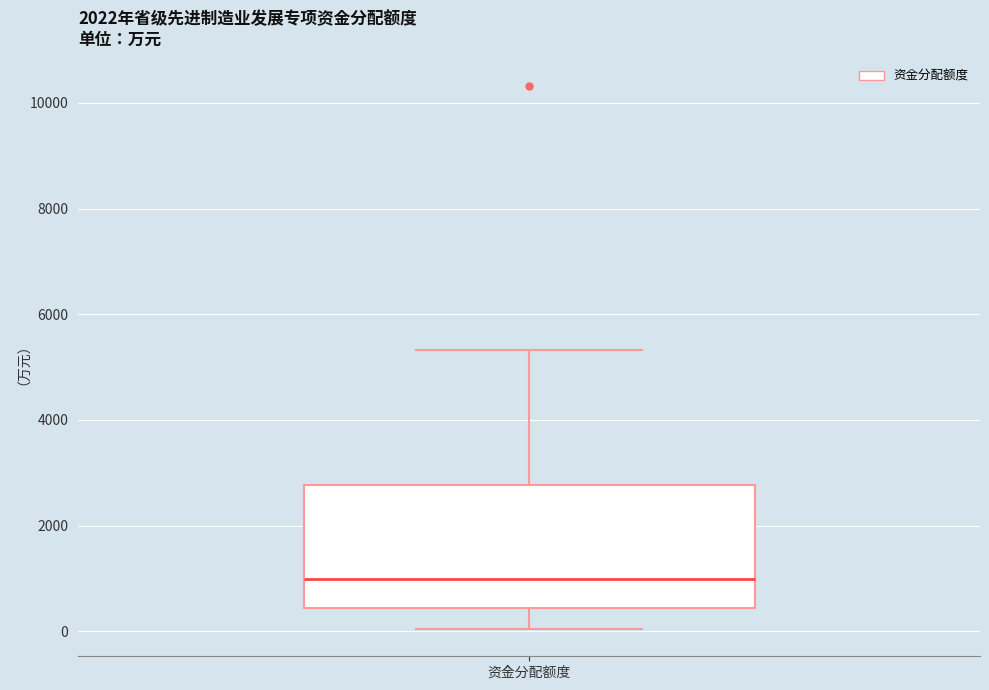

Where does the lower whisker of the box for 资金分配额度 end on the y-axis? The values are not printed on the chart, so give them approximately, as read against the axis.

0